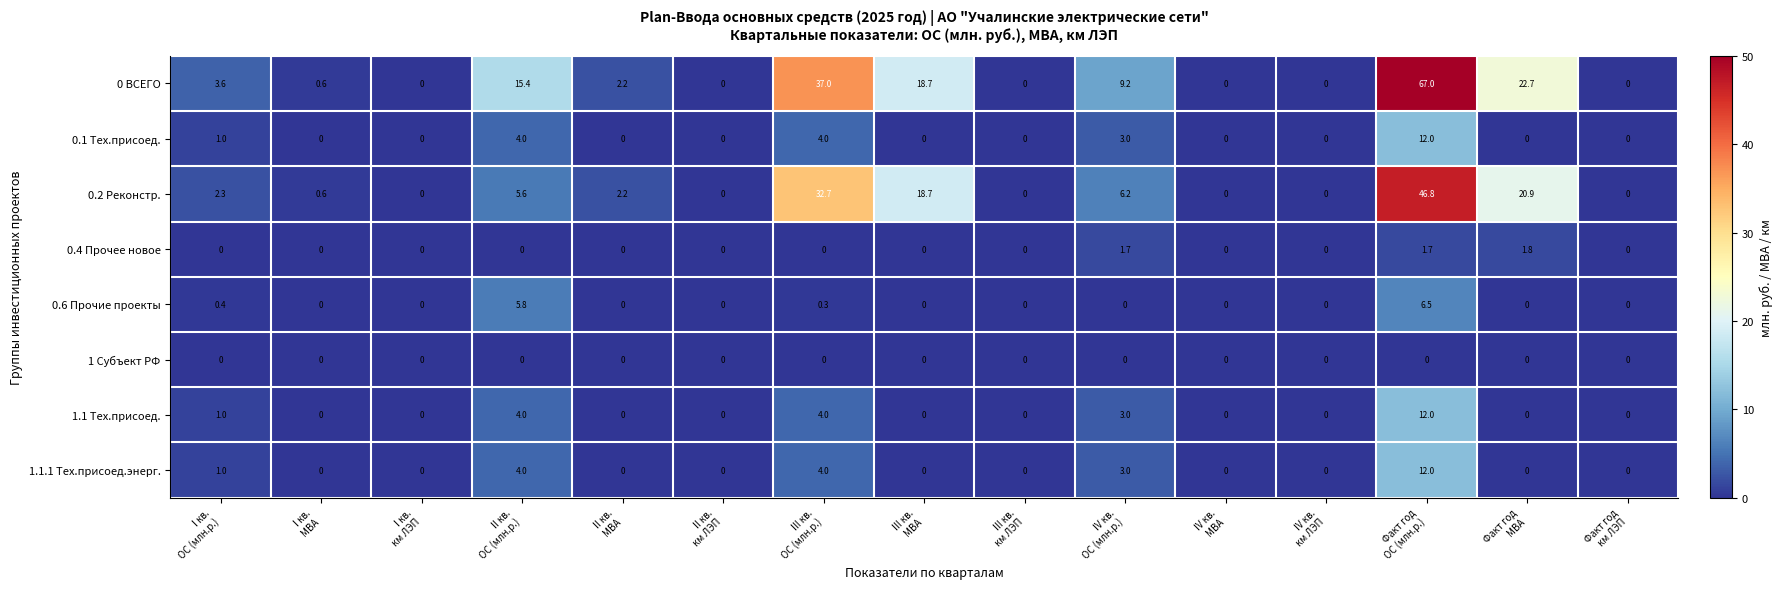

What is the greatest value displayed?

67.0